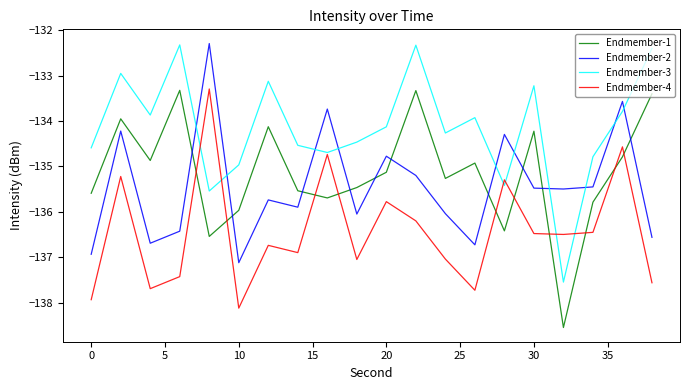

What is the greatest value displayed?

-132.3